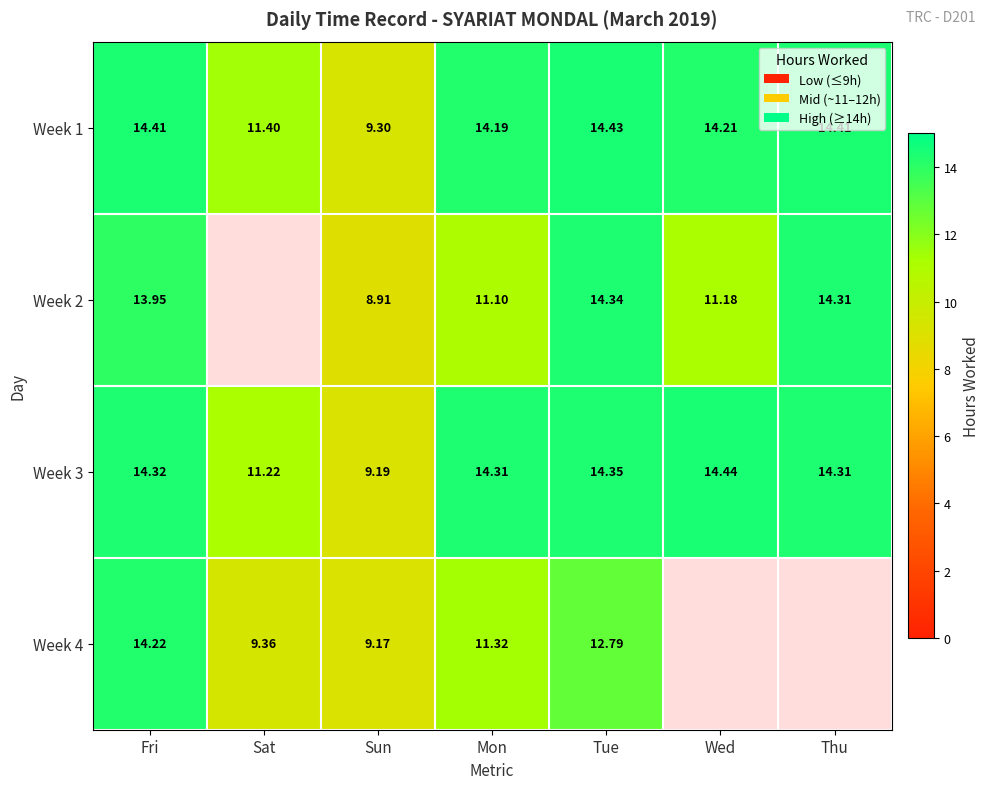

Which category has the highest value in the Week 3 series?

Wed